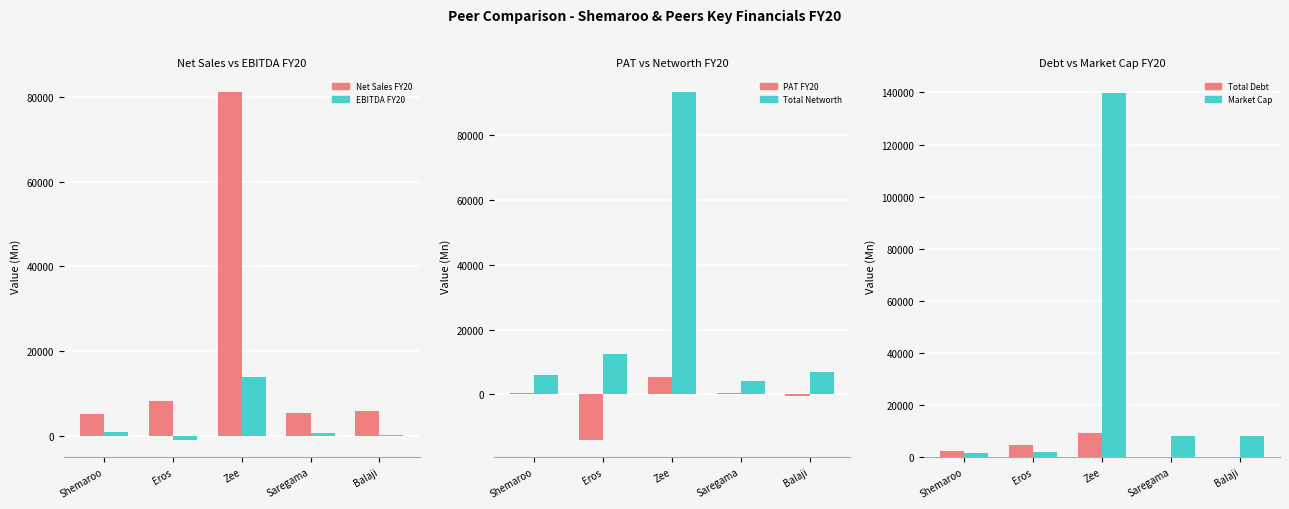

Read the Total Debt value at Shemaroo.

2389.2